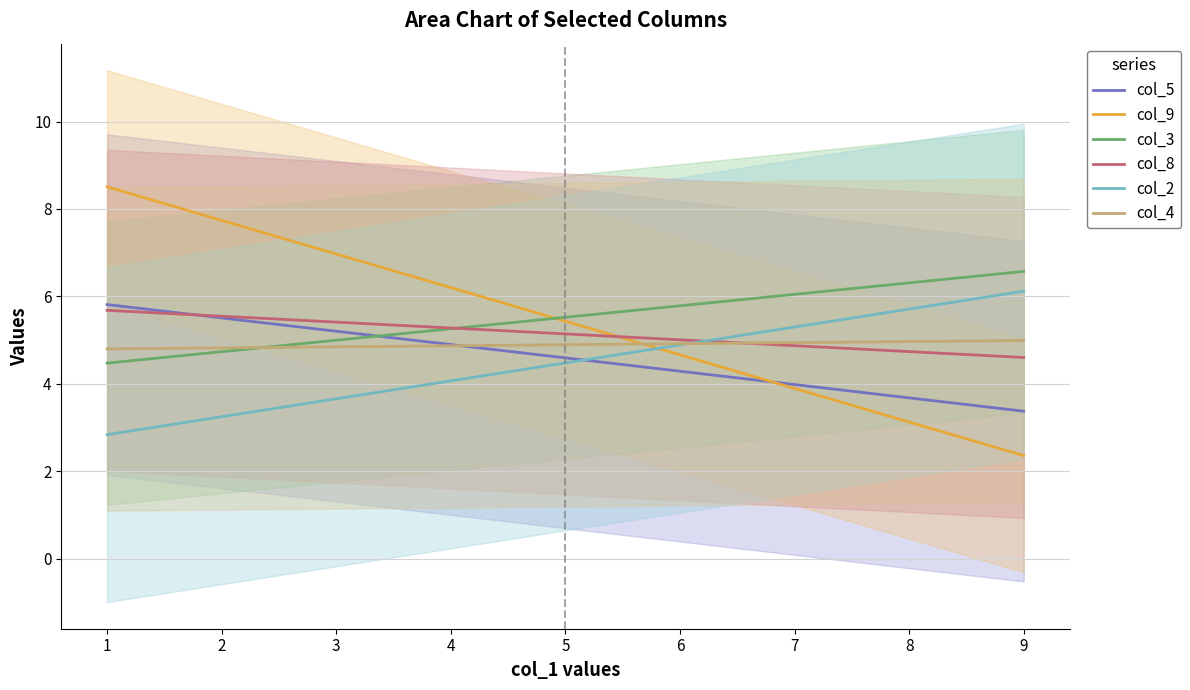

True or false: col_3 and col_2 intersect in this chart.

False